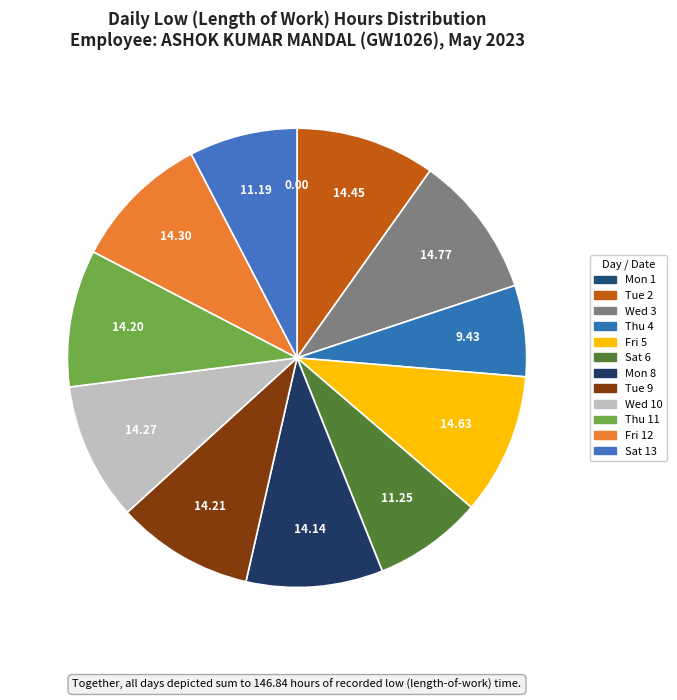

How many segments does this pie chart have?

12